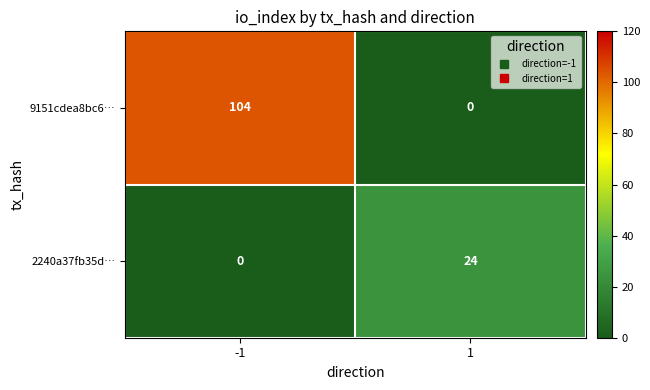

At how many categories does at least one series exceed 27?

1